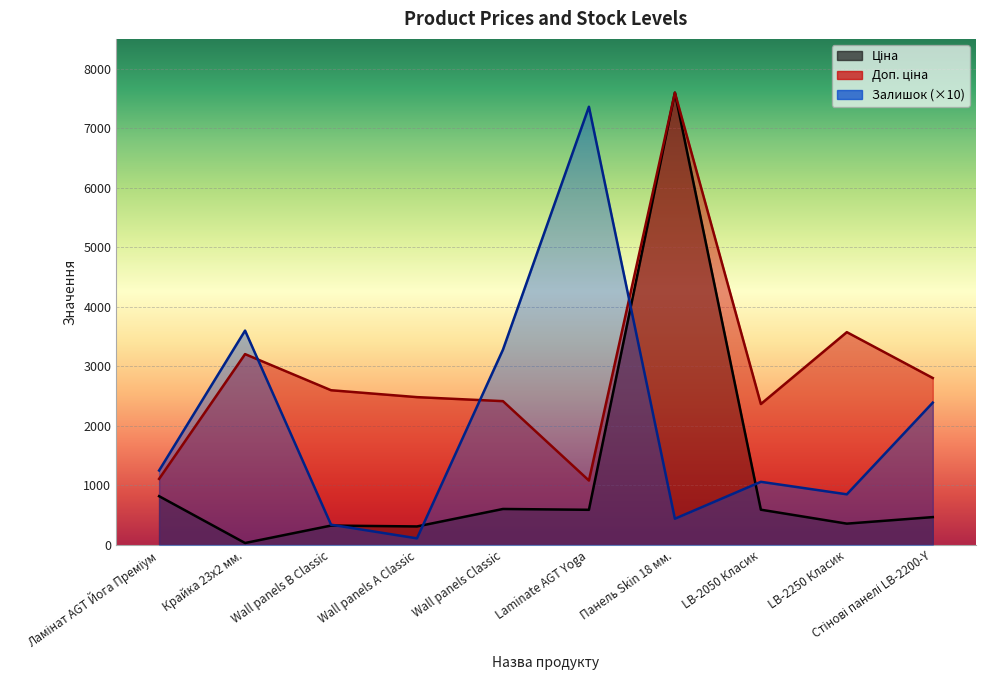

What are all the series names shown in the legend?

Ціна, Доп. ціна, Залишок